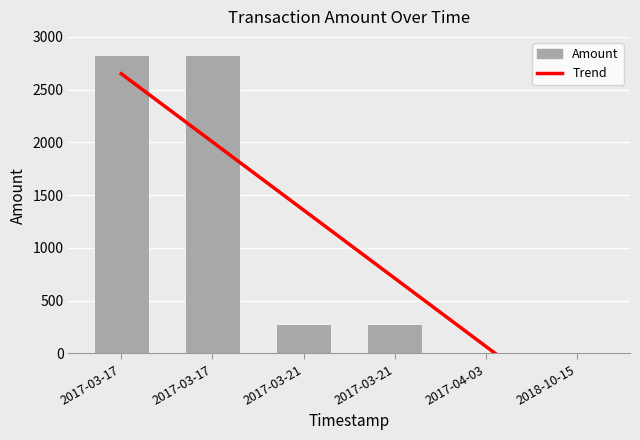

List the labels in order of value, largest first.

2017-03-17, 2017-03-17, 2017-03-21, 2017-03-21, 2017-04-03, 2018-10-15